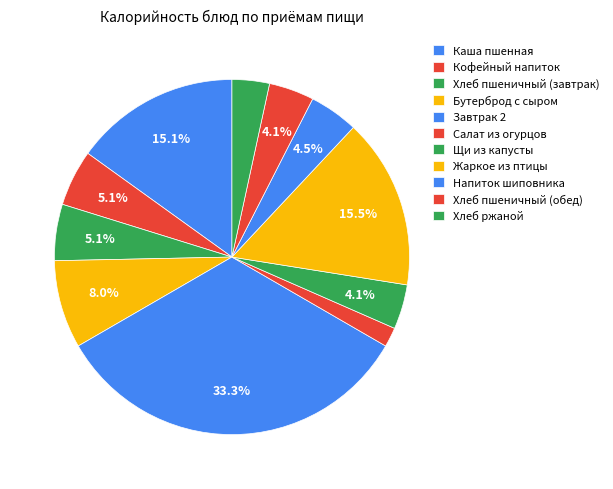

Rank the categories by value from lowest to highest.

Салат из огурцов, Хлеб ржаной, Щи из капусты, Хлеб пшеничный (обед), Напиток шиповника, Кофейный напиток, Хлеб пшеничный (завтрак), Бутерброд с сыром, Каша пшенная, Жаркое из птицы, Завтрак 2